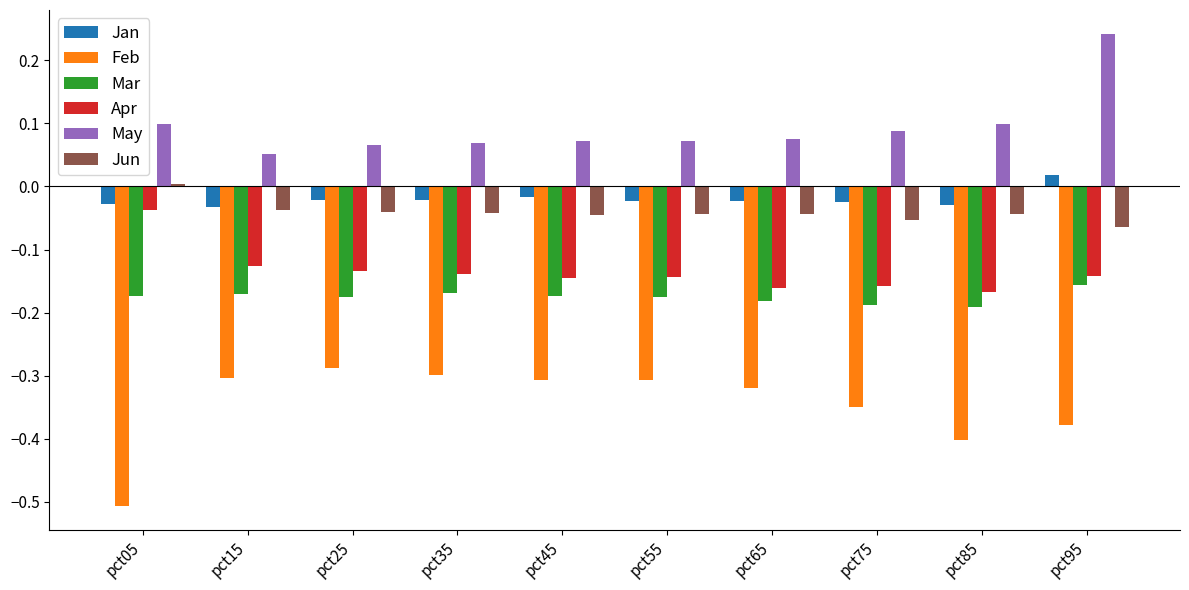

At which category does the chart reach its minimum across all series?

pct05